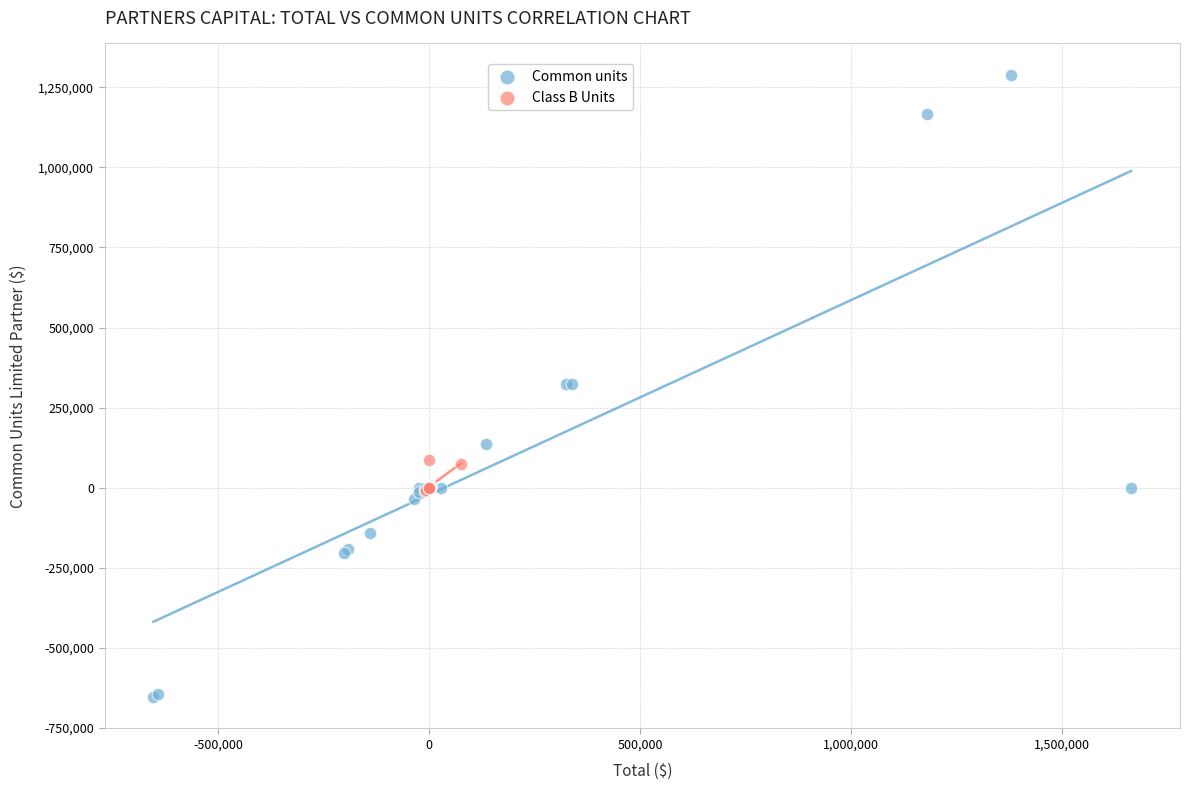

Which series reaches the minimum Y coordinate?

Common units